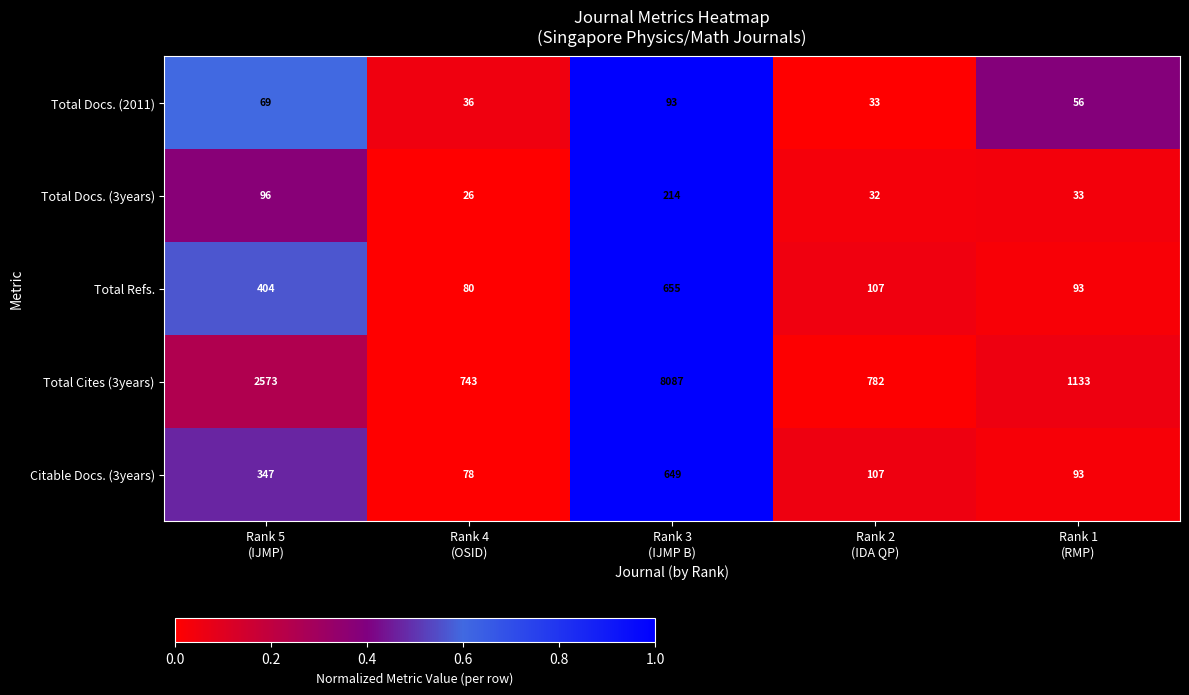

List the series in order of their peak value, lowest first.

Total Docs. (2011), Total Docs. (3years), Citable Docs. (3years), Total Refs., Total Cites (3years)